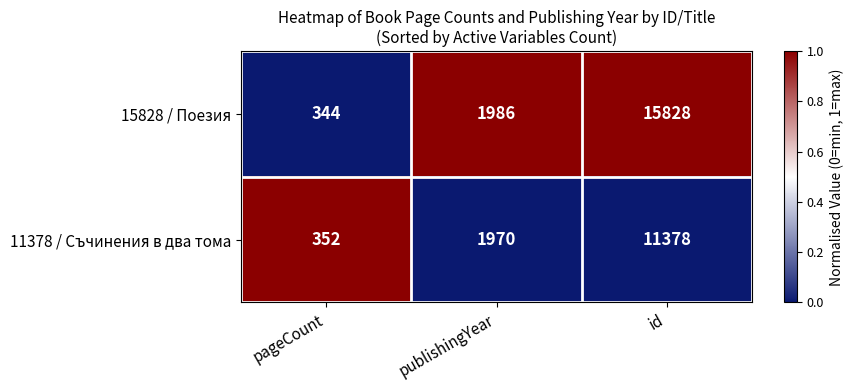

The 15828 / Поезия series shows 344 at pageCount. True or false?

True